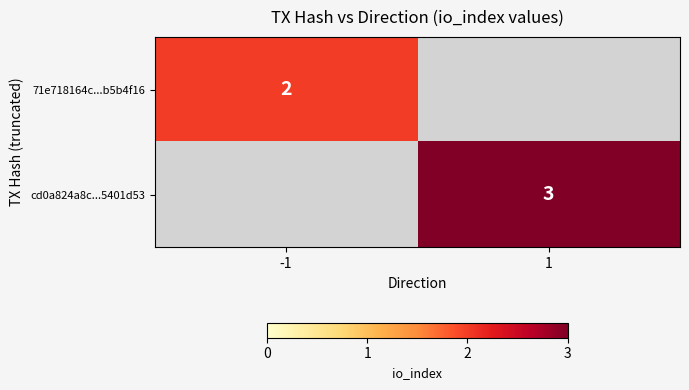

The value of cd0a824a8c...5401d53 at 1 is 3. True or false?

True